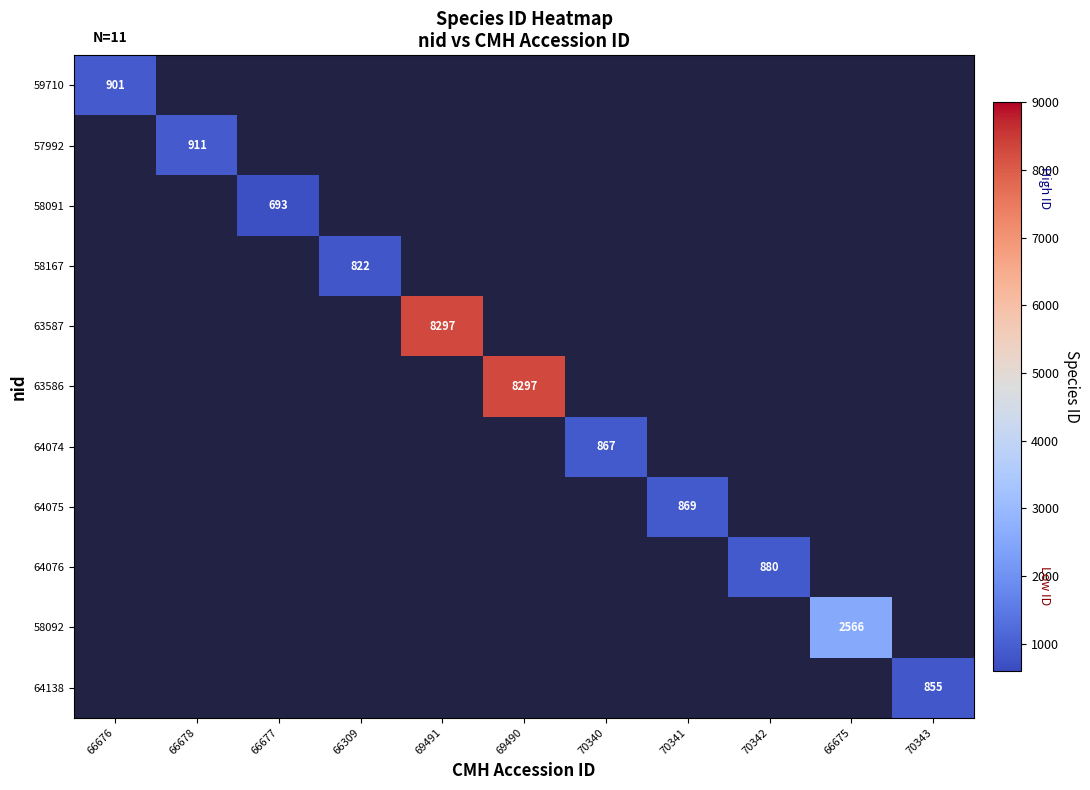

Rank the series at 66678 from lowest to highest value.

59710, 57992, 58091, 58167, 63587, 63586, 64074, 64075, 64076, 58092, 64138